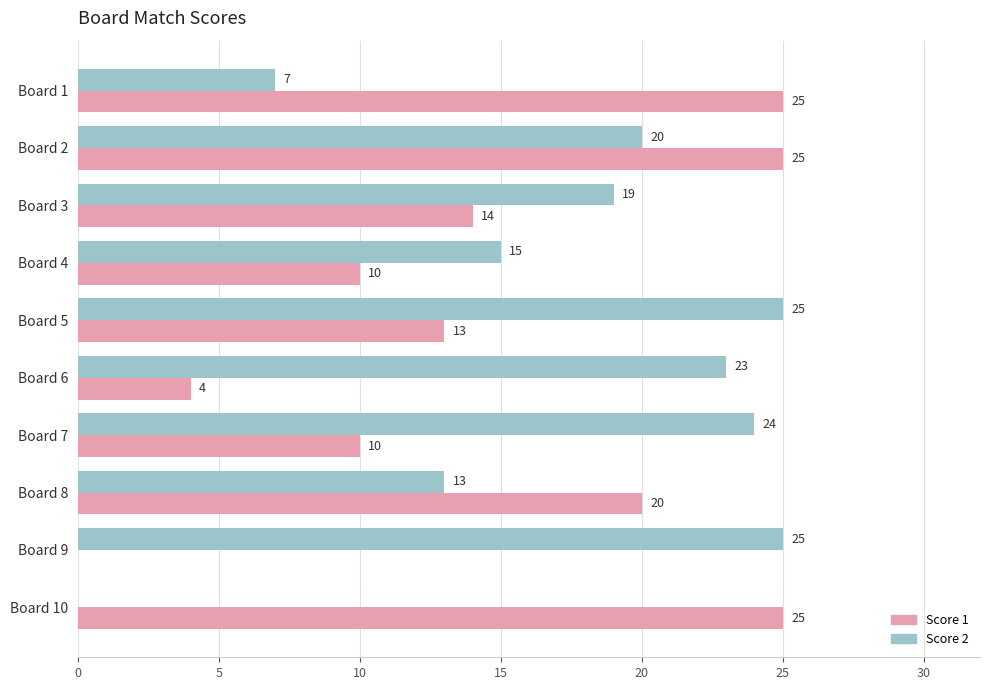

Between Board 7 and Board 9, which series saw the biggest shift?

Score 1